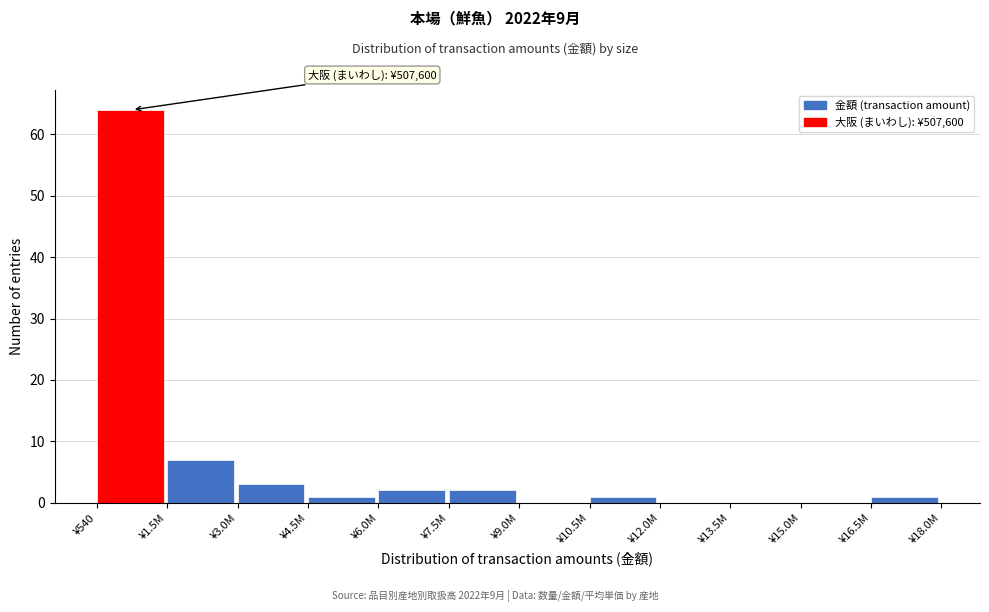

Reading left to right, list all the values displayed in this chart.

¥540=64	¥1.5M=7	¥3.0M=3	¥4.5M=1	¥6.0M=2	¥7.5M=2	¥9.0M=0	¥10.5M=1	¥12.0M=0	¥13.5M=0	¥15.0M=0	¥16.5M=1